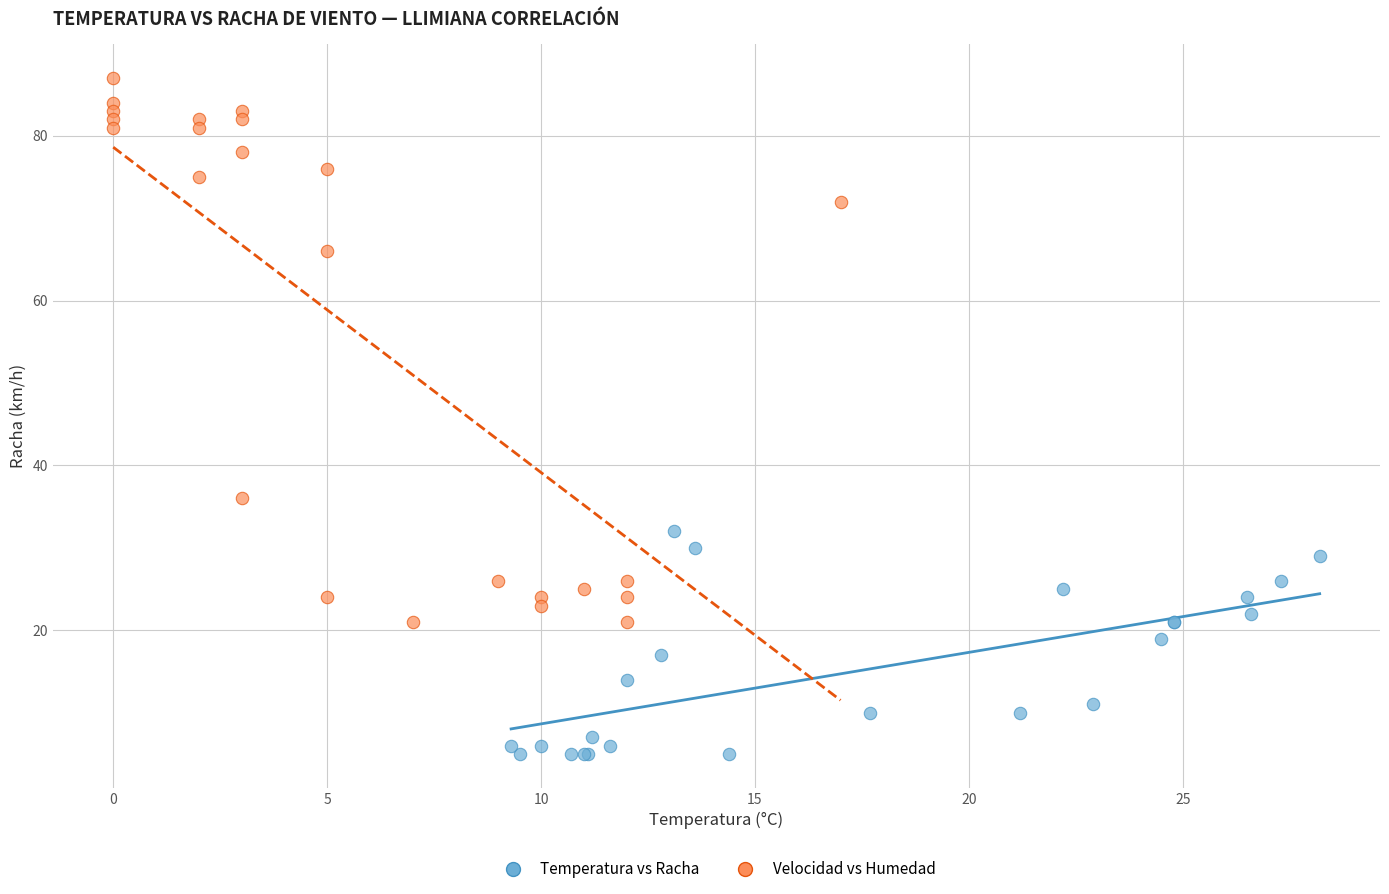

Which series reaches the maximum Y coordinate?

Velocidad vs Humedad